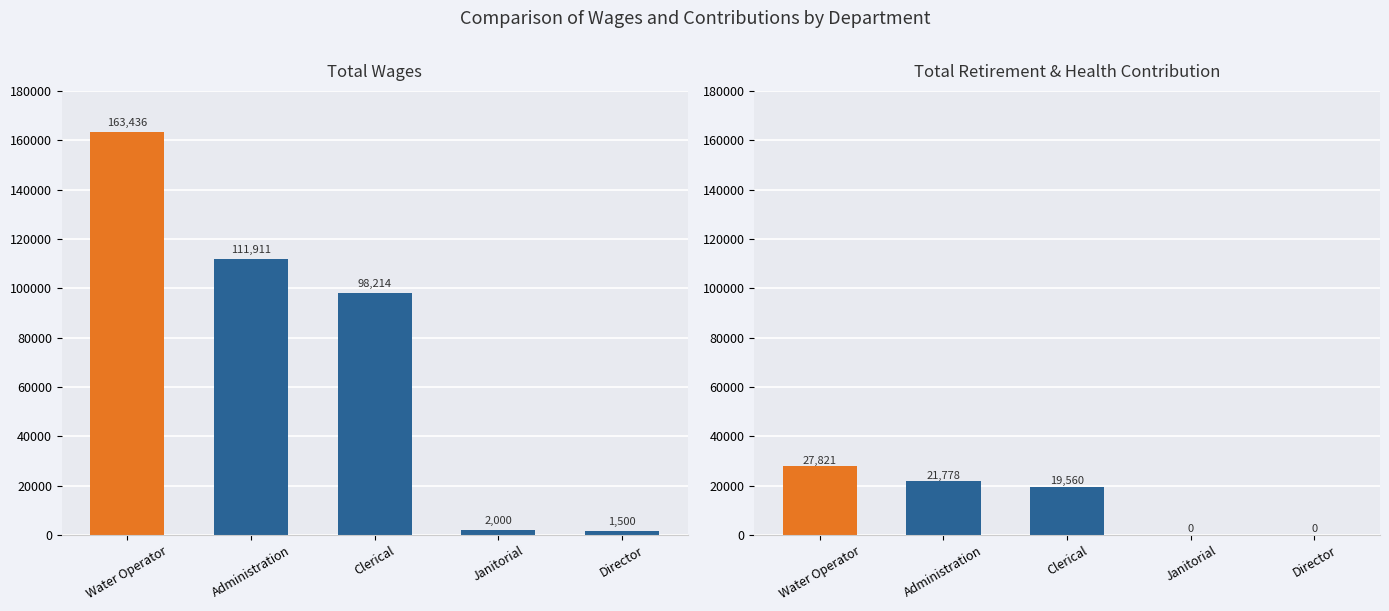

How many bars are there in total?

10